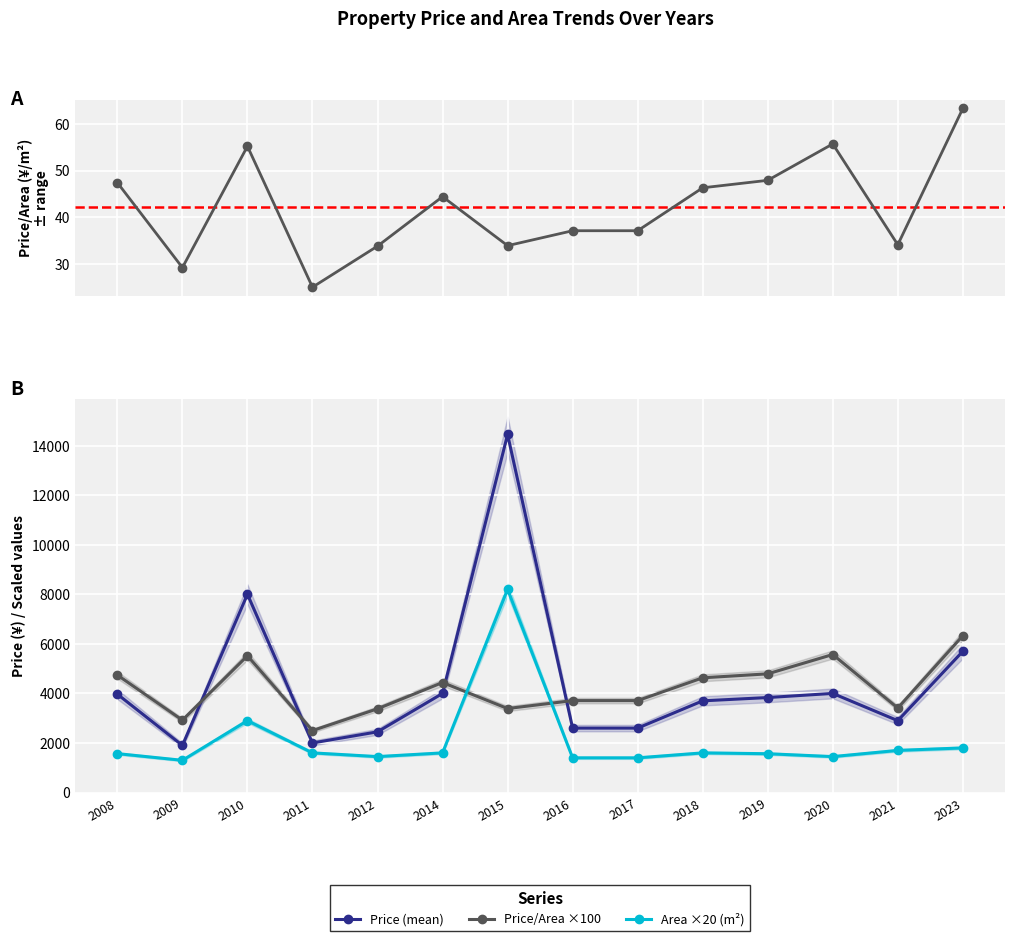

Which series changed the most between 2009 and 2018?

Price (mean)